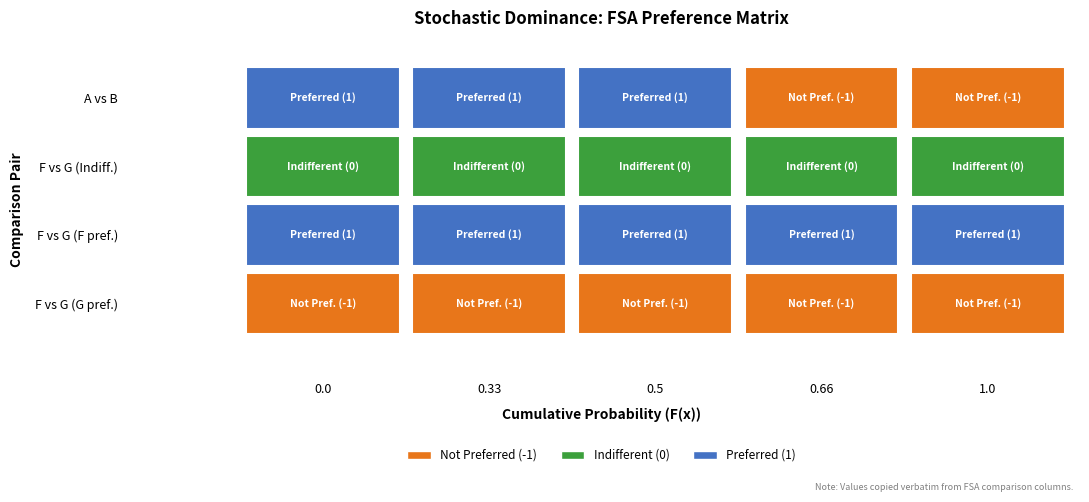

Rank the categories by F vs G (case1) value from highest to lowest.

0.0, 0.33, 0.5, 0.66, 1.0